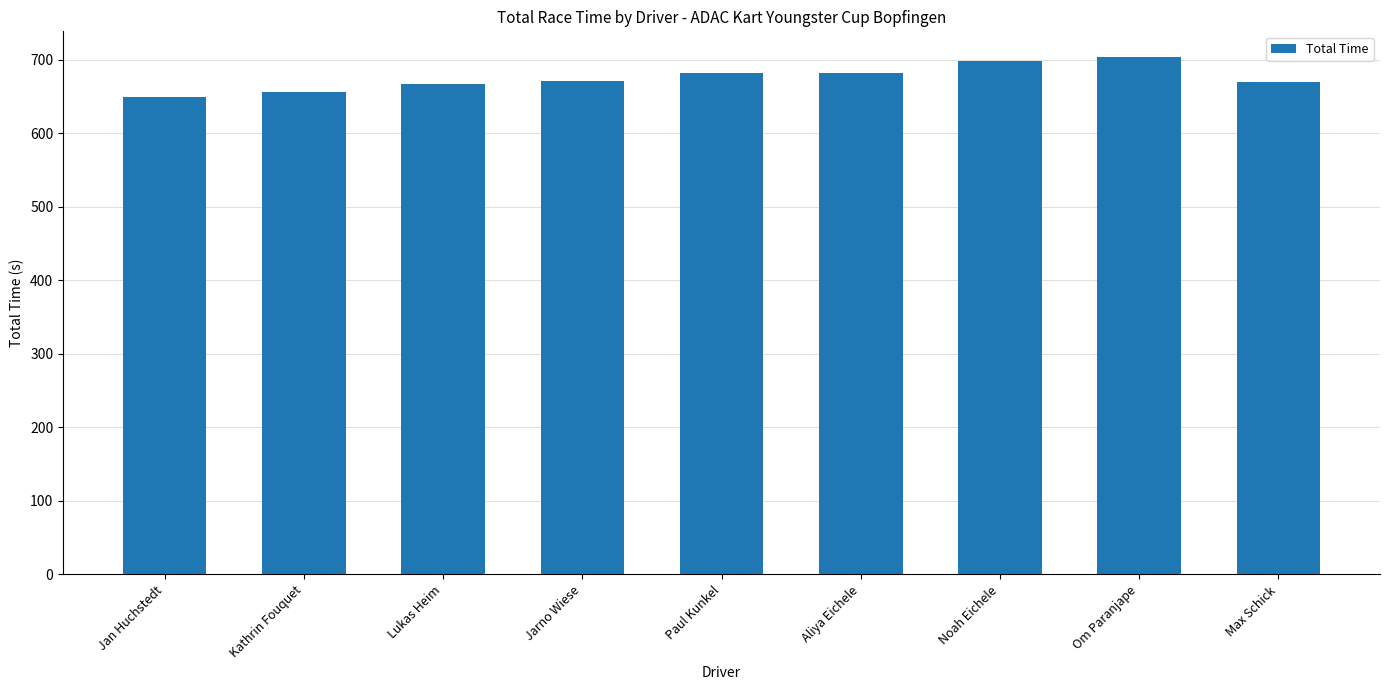

What is the label of the 7th bar from the left?

Noah Eichele